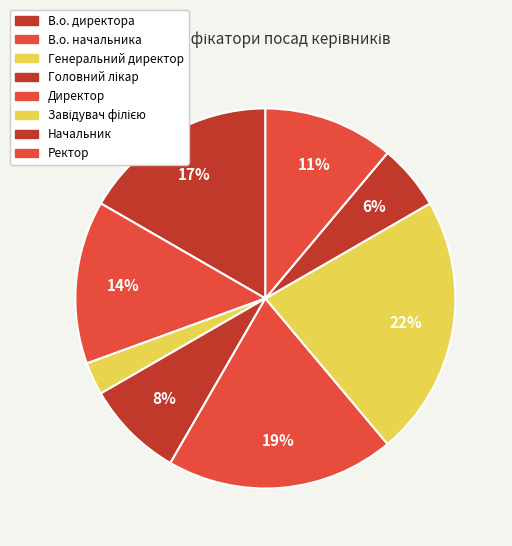

Does Завідувач філією represent more than half of the total?

No